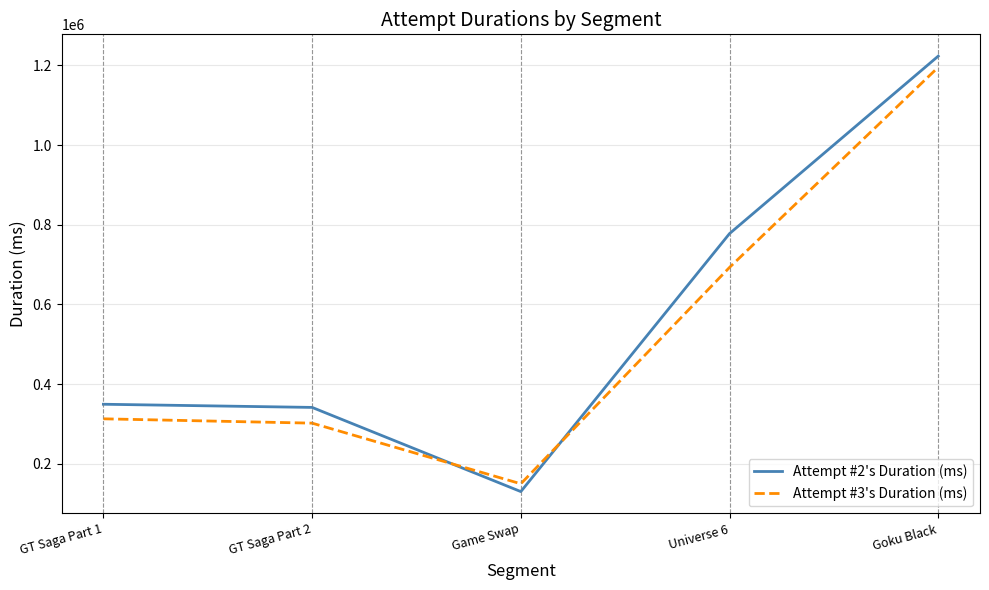

Where is Attempt #2's Duration (ms) nearest to the value 676686?

Universe 6